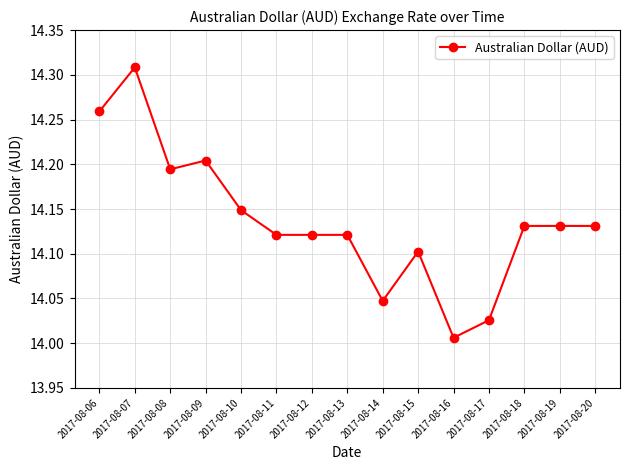

Is it true that the value at 2017-08-19 is 14.1?

True